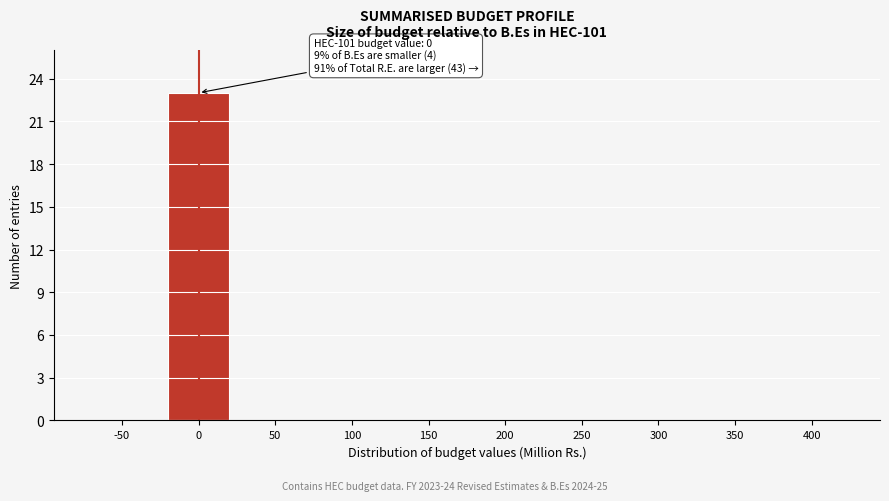

Reading right to left, transcribe all the data shown in this chart.

400=0	350=0	300=0	250=0	200=0	150=0	100=0	50=0	0=23	-50=0